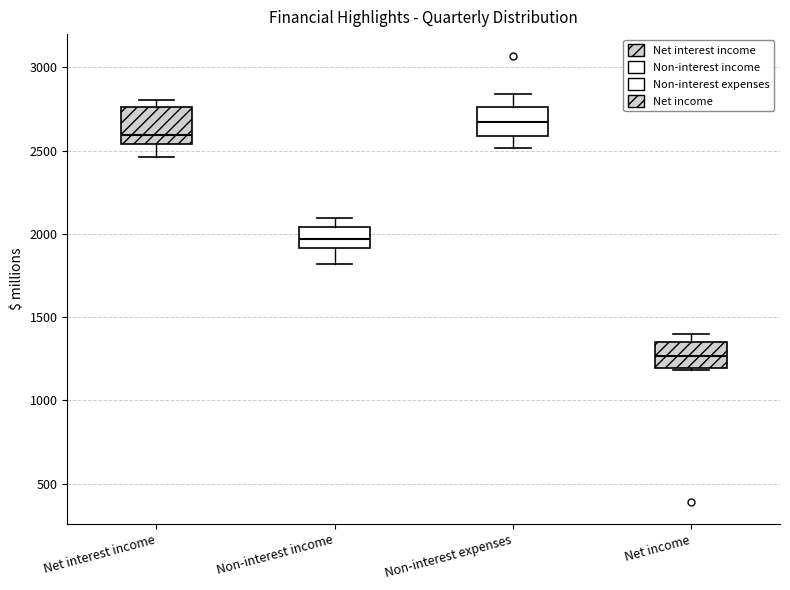

Which box has the highest median line?

Non-interest expenses